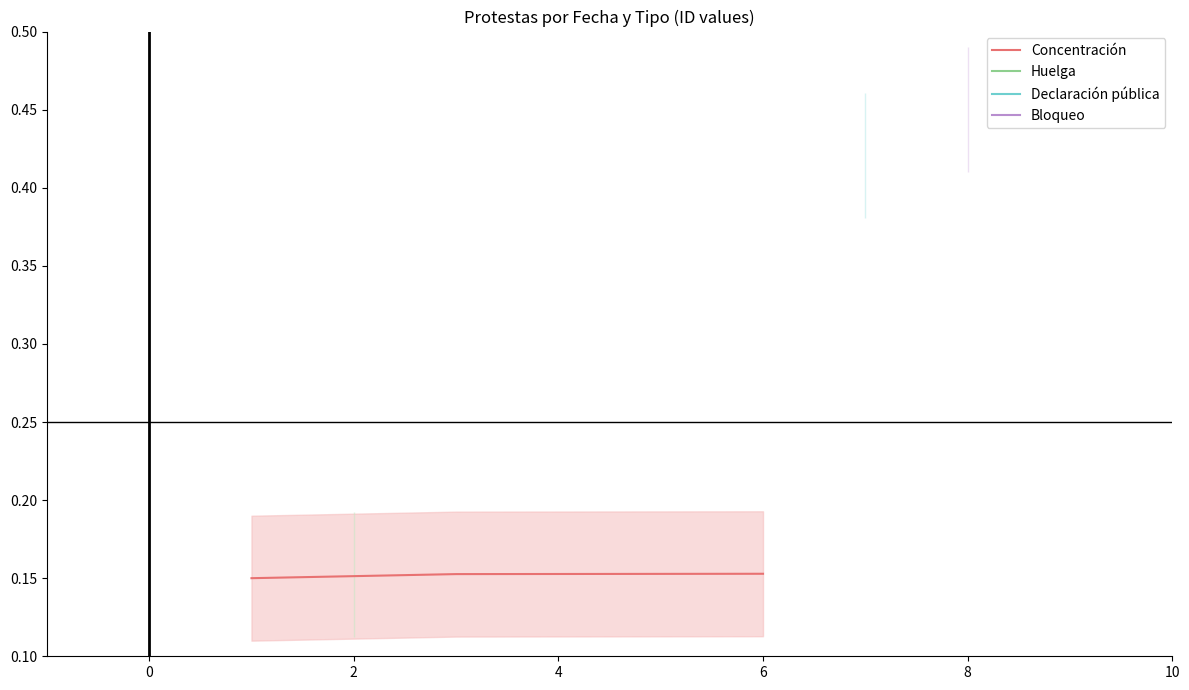

The Concentración series shows 0.0 at 6. True or false?

False